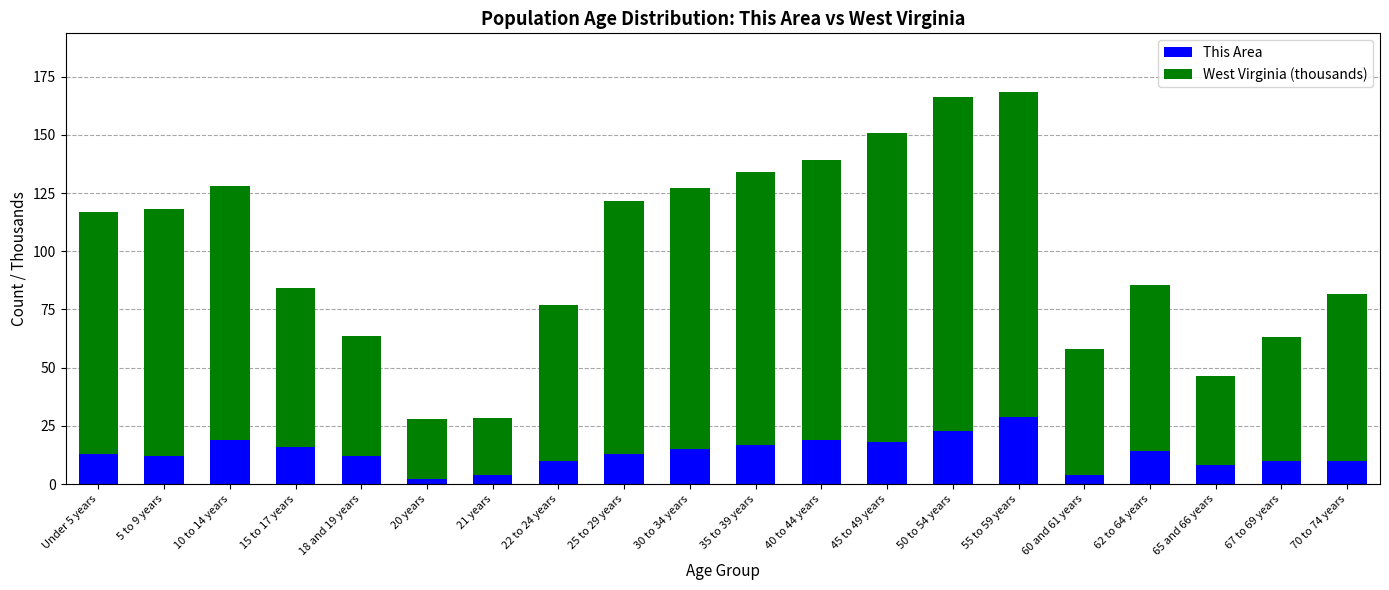

What is the total value across all series at 21 years?

28.3